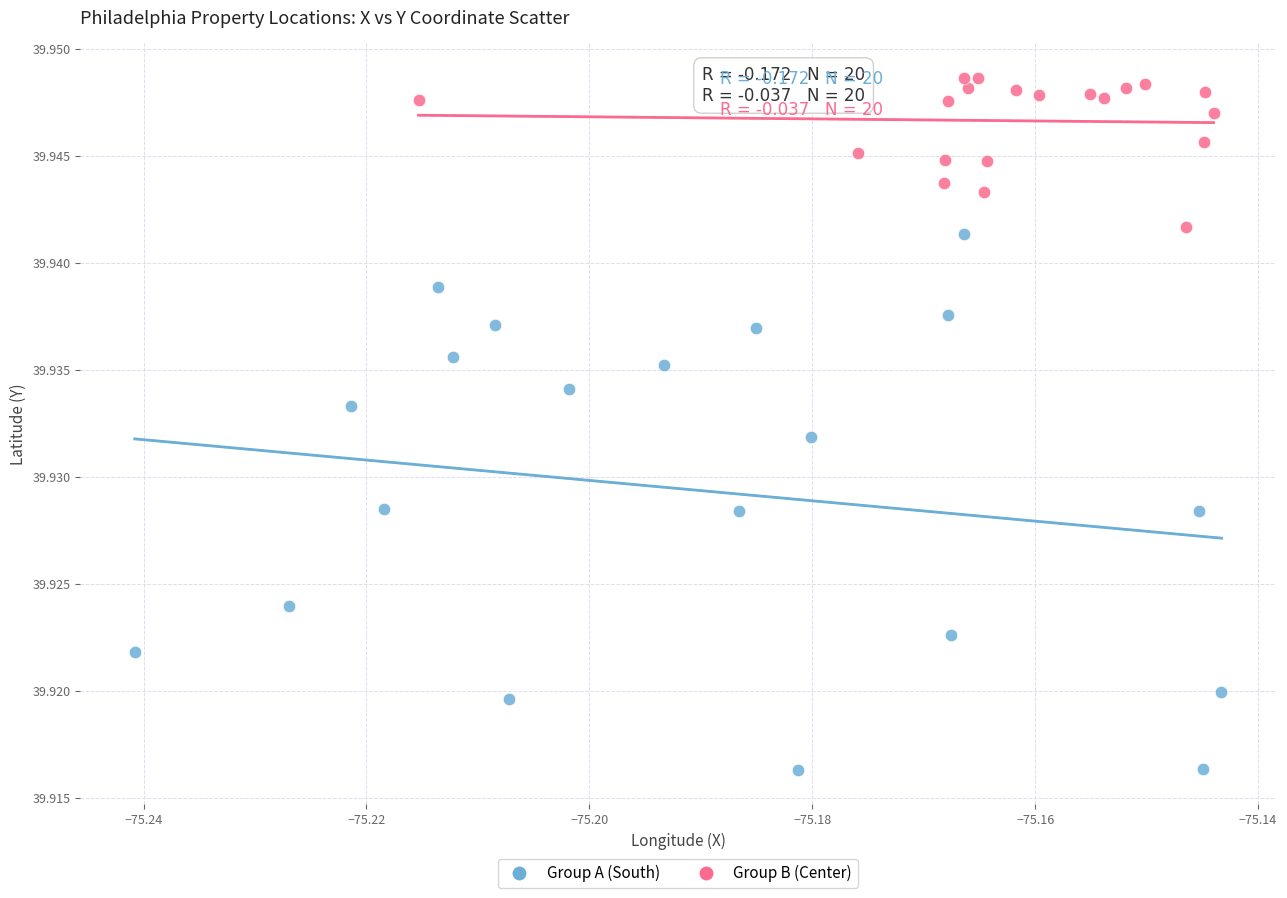

Which series contains the lowest Y value?

Group A (South)